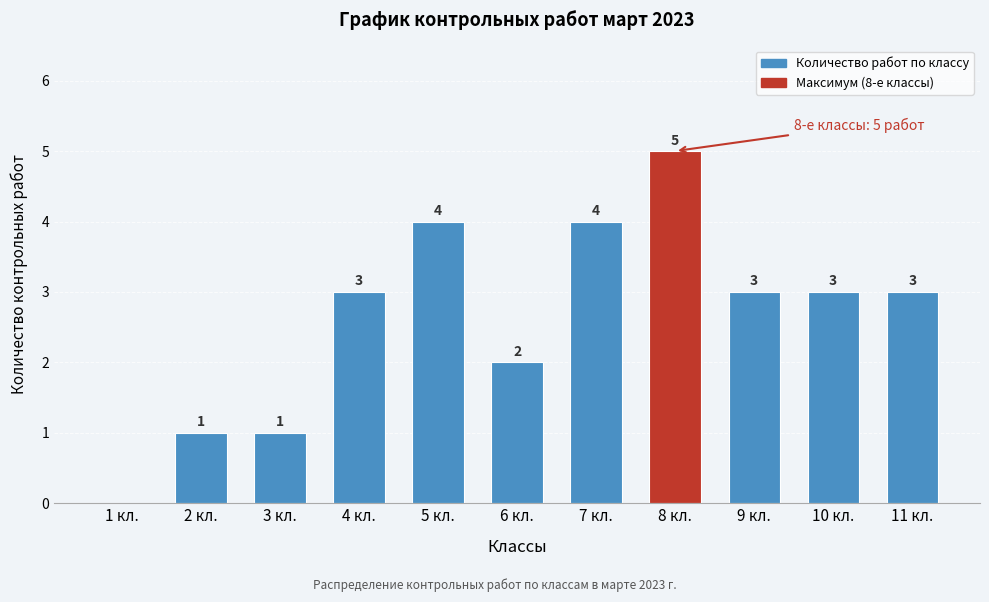

Reading left to right, what are all the values shown in this chart?

1 кл.=0	2 кл.=1	3 кл.=1	4 кл.=3	5 кл.=4	6 кл.=2	7 кл.=4	8 кл.=5	9 кл.=3	10 кл.=3	11 кл.=3